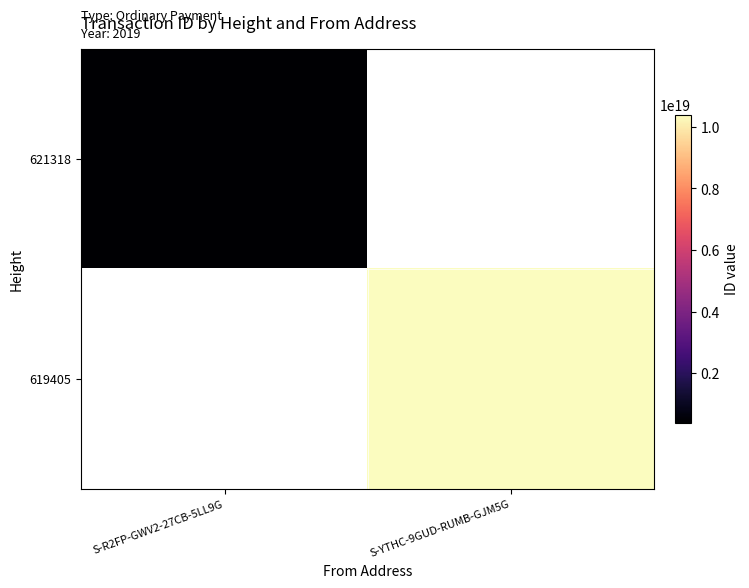

Is the value of 621318 at S-YTHC-9GUD-RUMB-GJM5G greater than the value of 619405 at S-R2FP-GWV2-27CB-5LL9G?

No